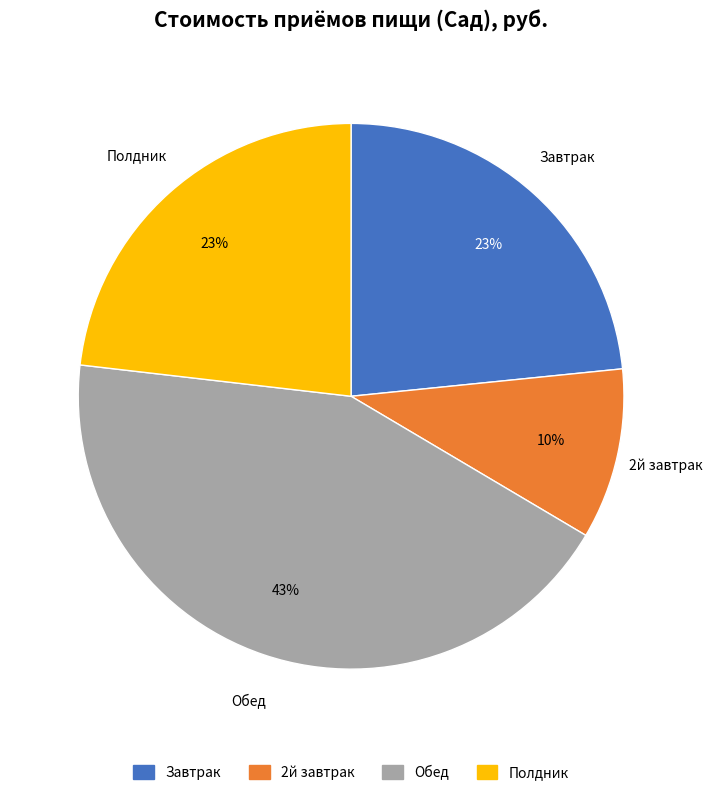

Is the sum of Полдник and Завтрак greater than half?

No